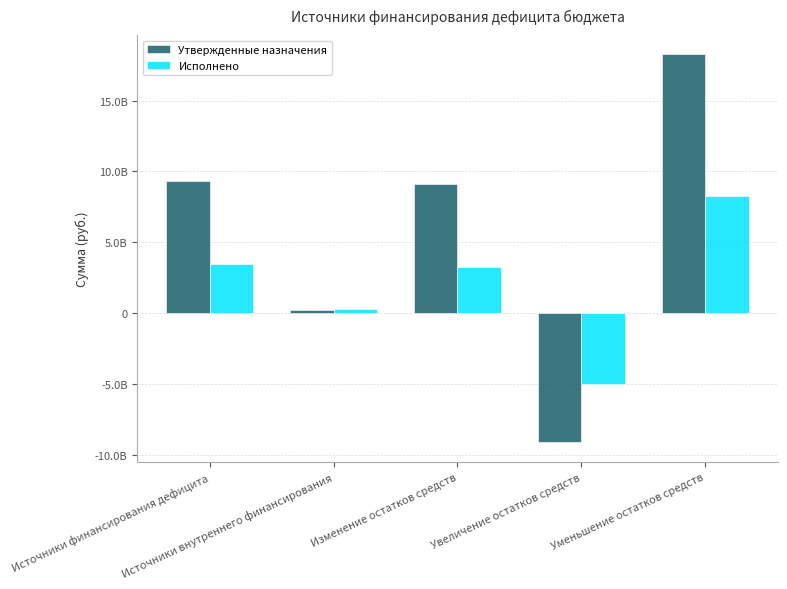

What is the label of the 4th bar from the right?

Источники внутреннего финансирования